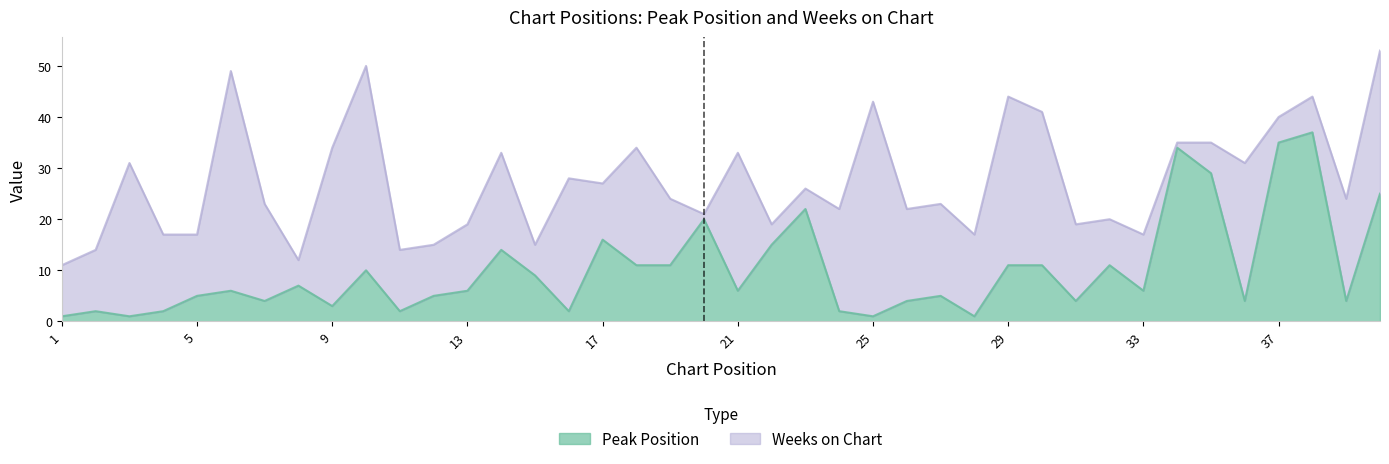

What is the sum of the values at 39 and 21?

10